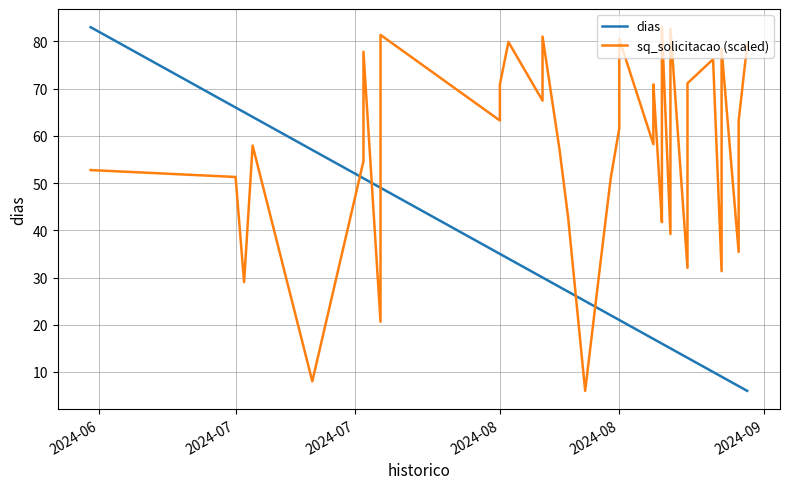

What is the minimum value shown in the chart?

6.0